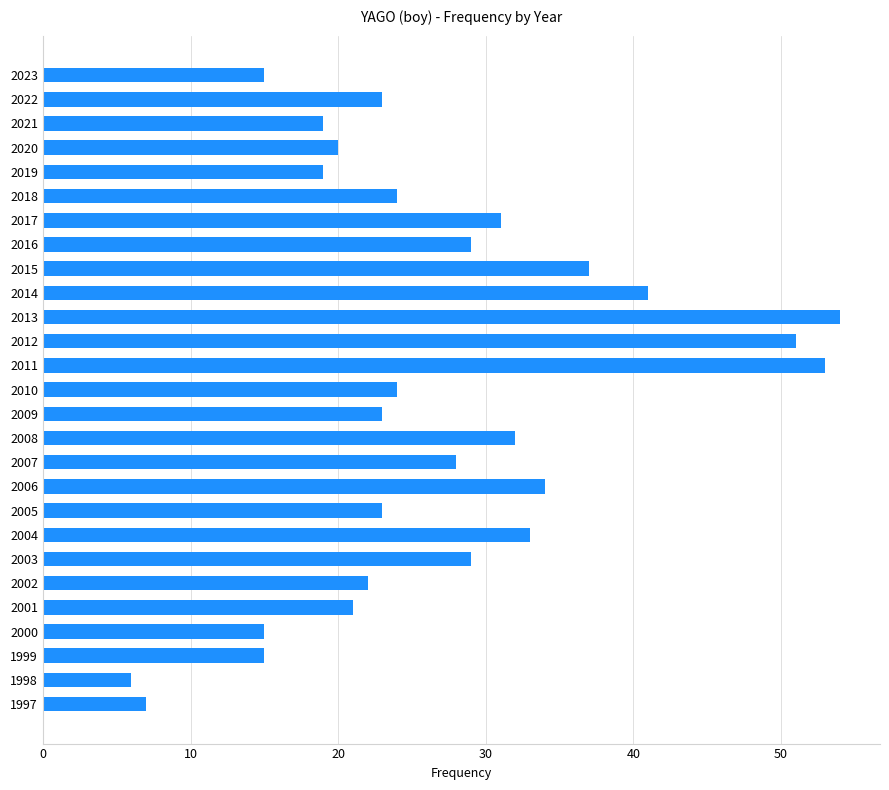

How many bars are there in total?

27